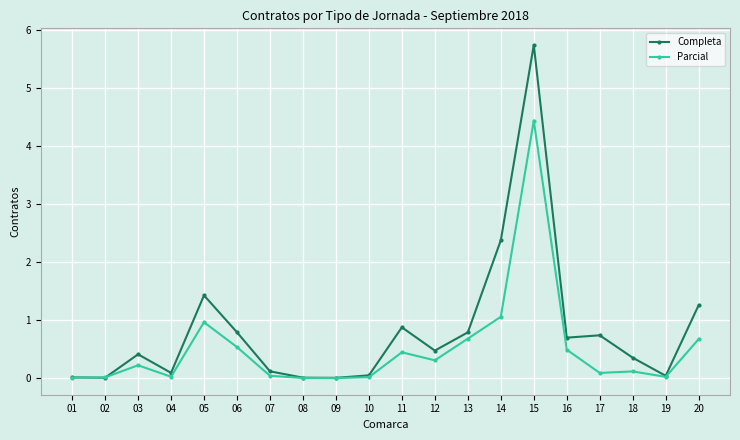

At which category does the chart reach its peak across all series?

15